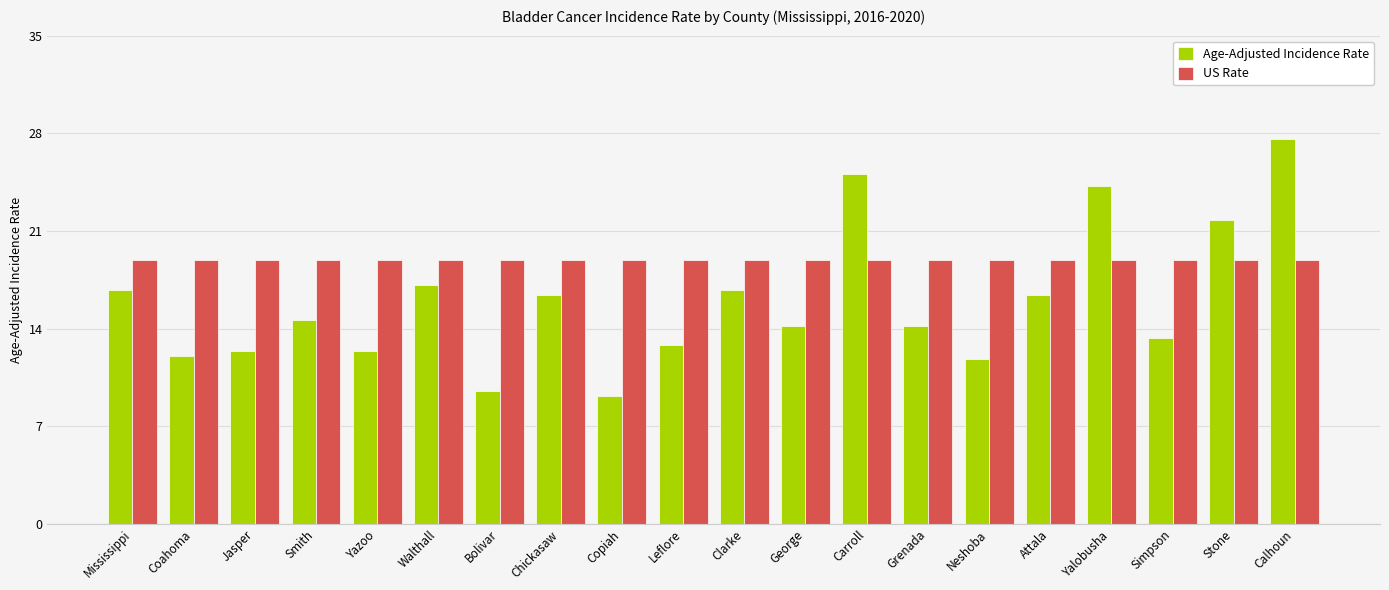

Is it true that US Rate equals 18.9 at Attala?

True